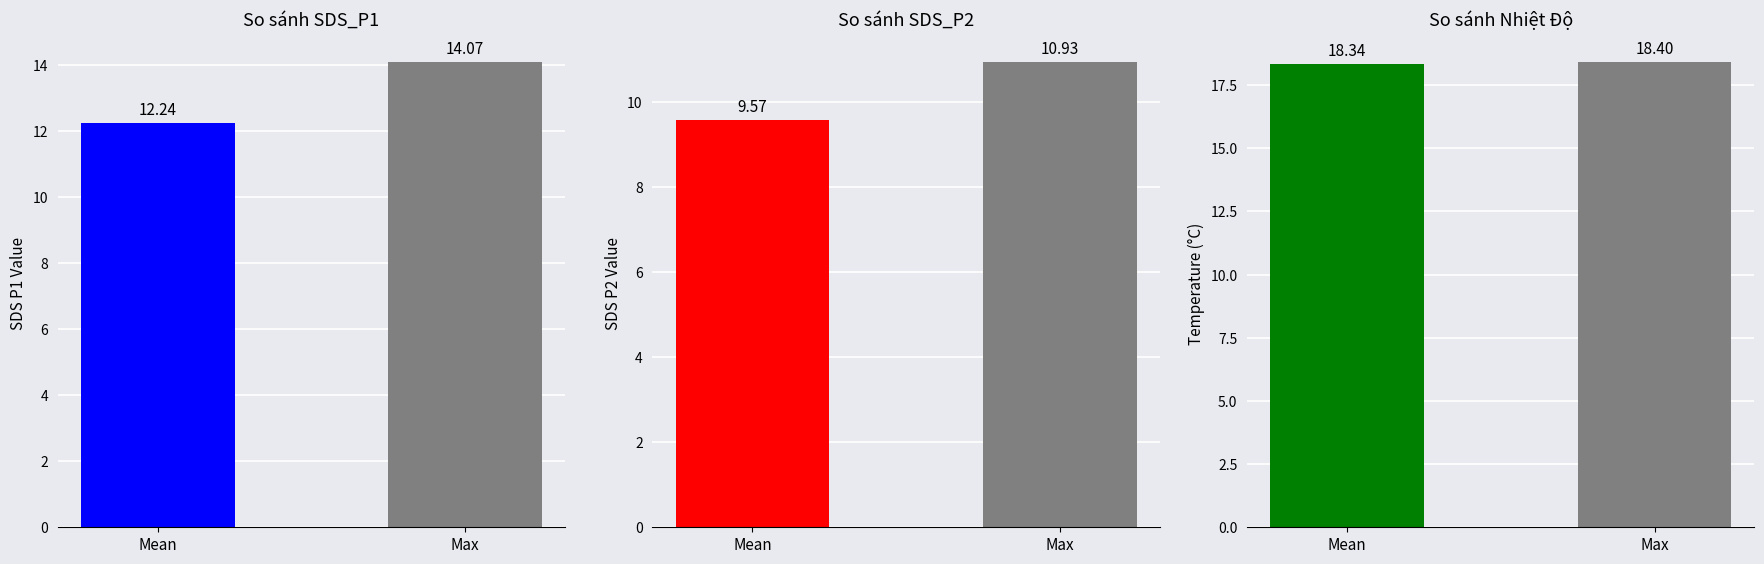

Rank the categories by value from highest to lowest.

Max, Mean